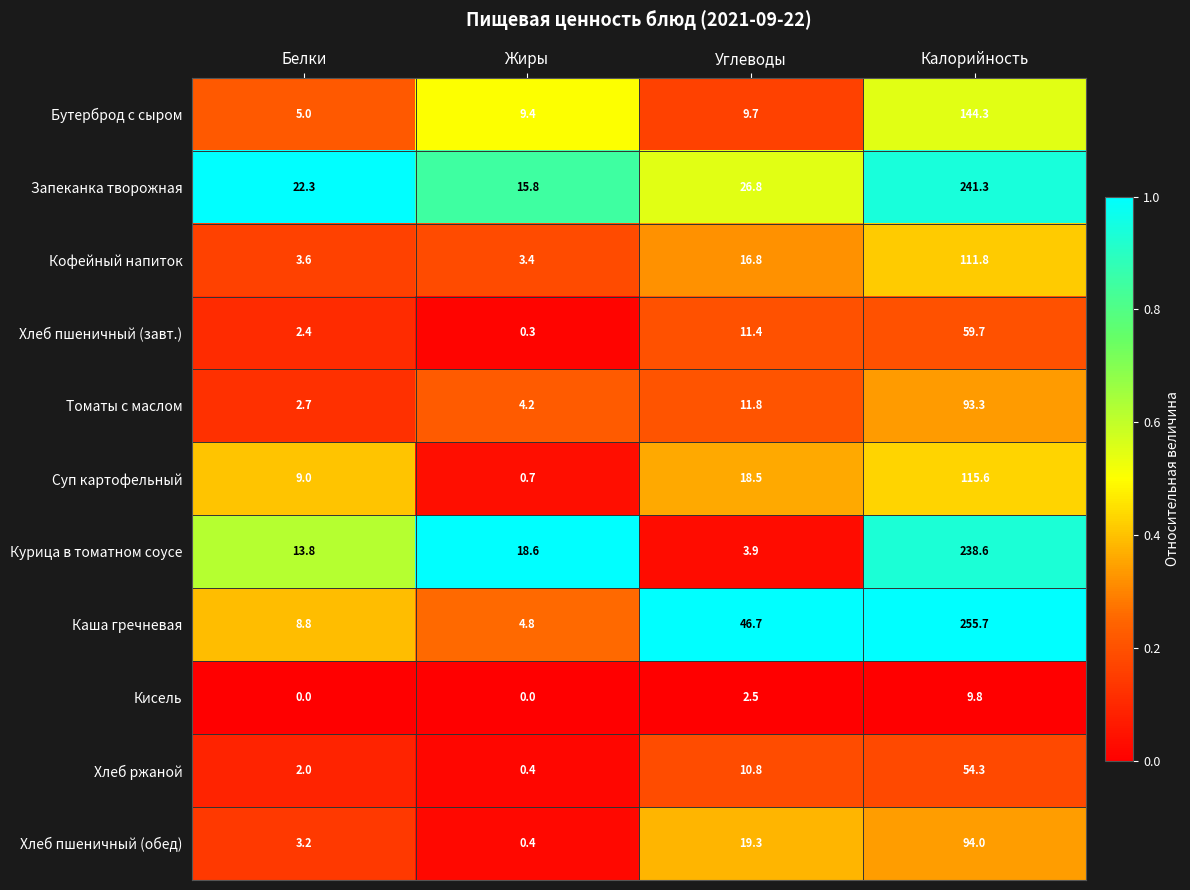

At which label is Кофейный напиток closest to 57?

Углеводы